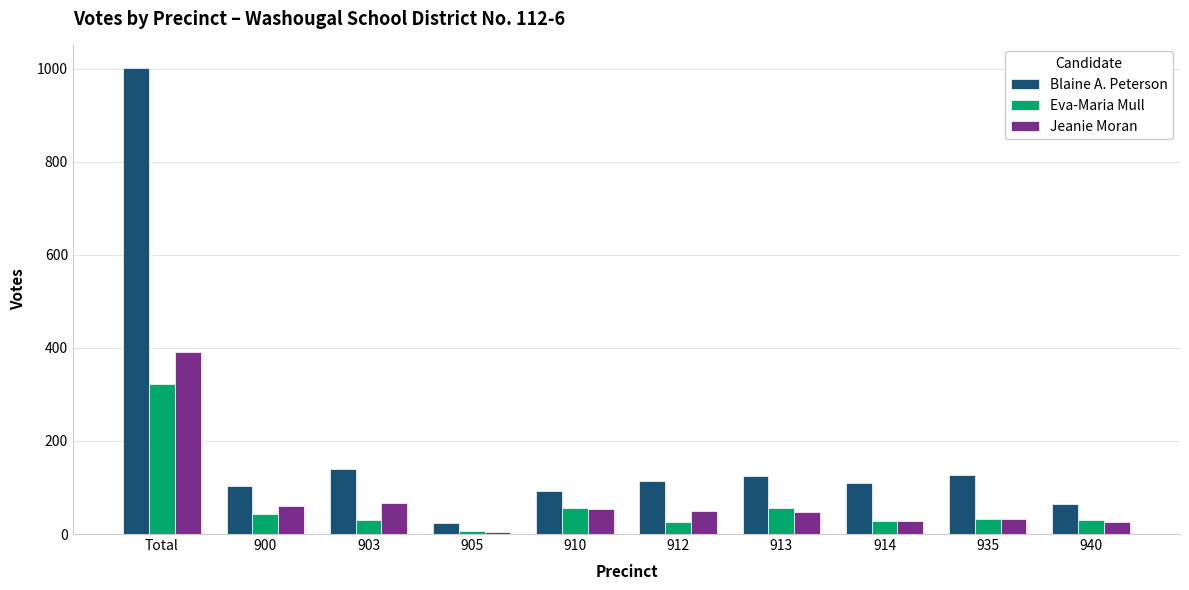

What is the spread (max minus min) of values at 912?

89